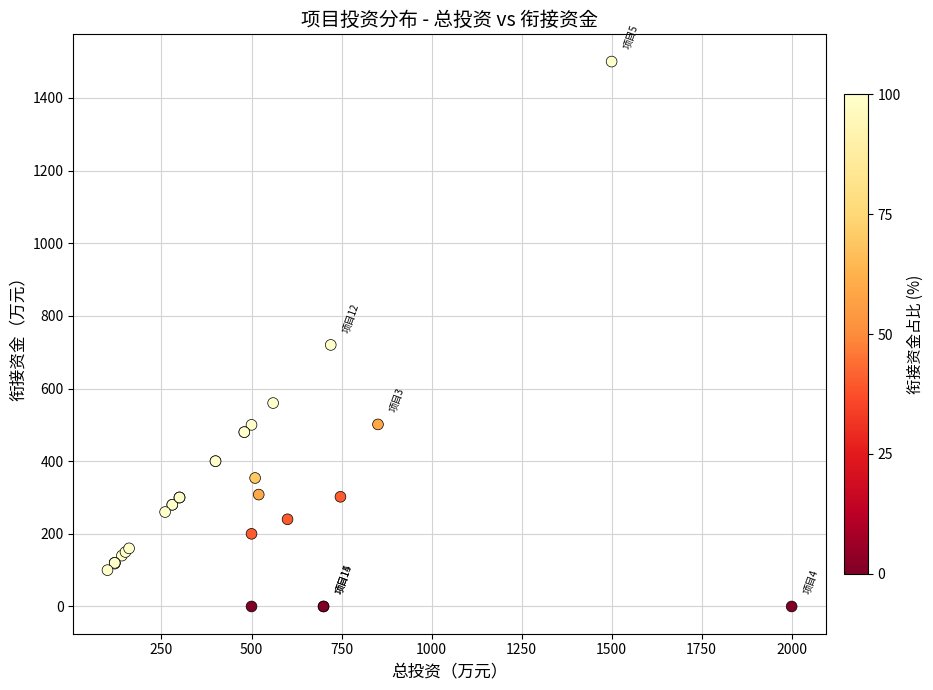

What Y value in the scatter plot is closest to 750?

720.0